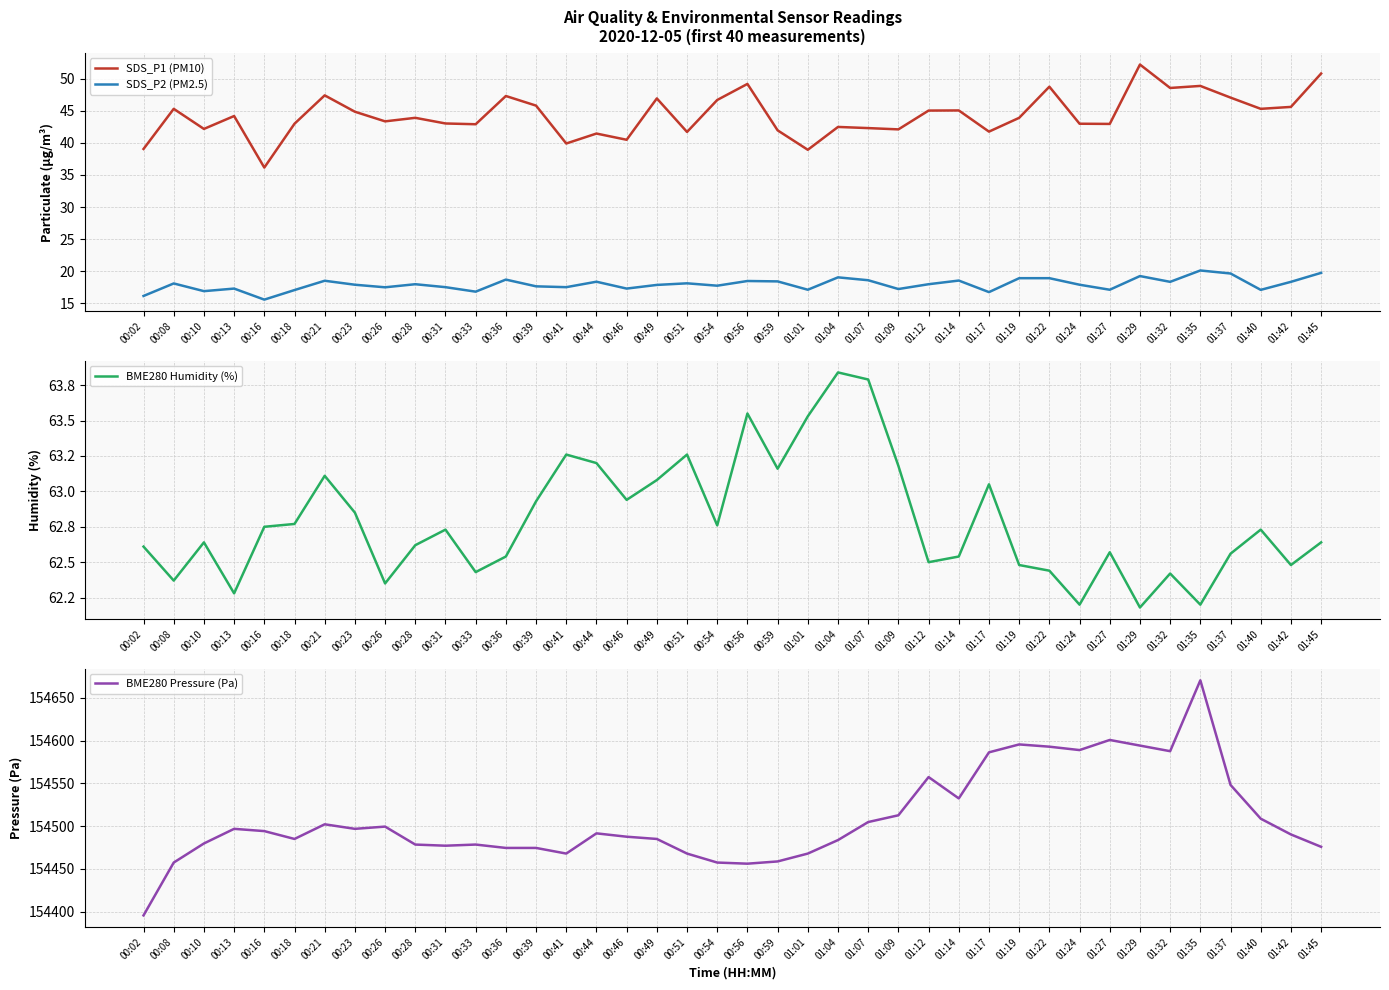

What is the difference between the highest and lowest values at 01:32?

154569.2